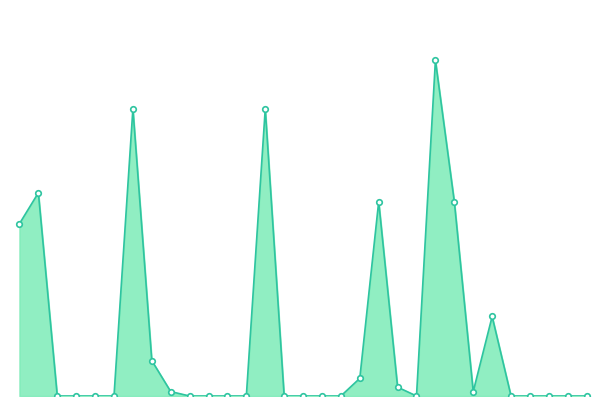

Is this an area chart (filled region under the line)?

Yes